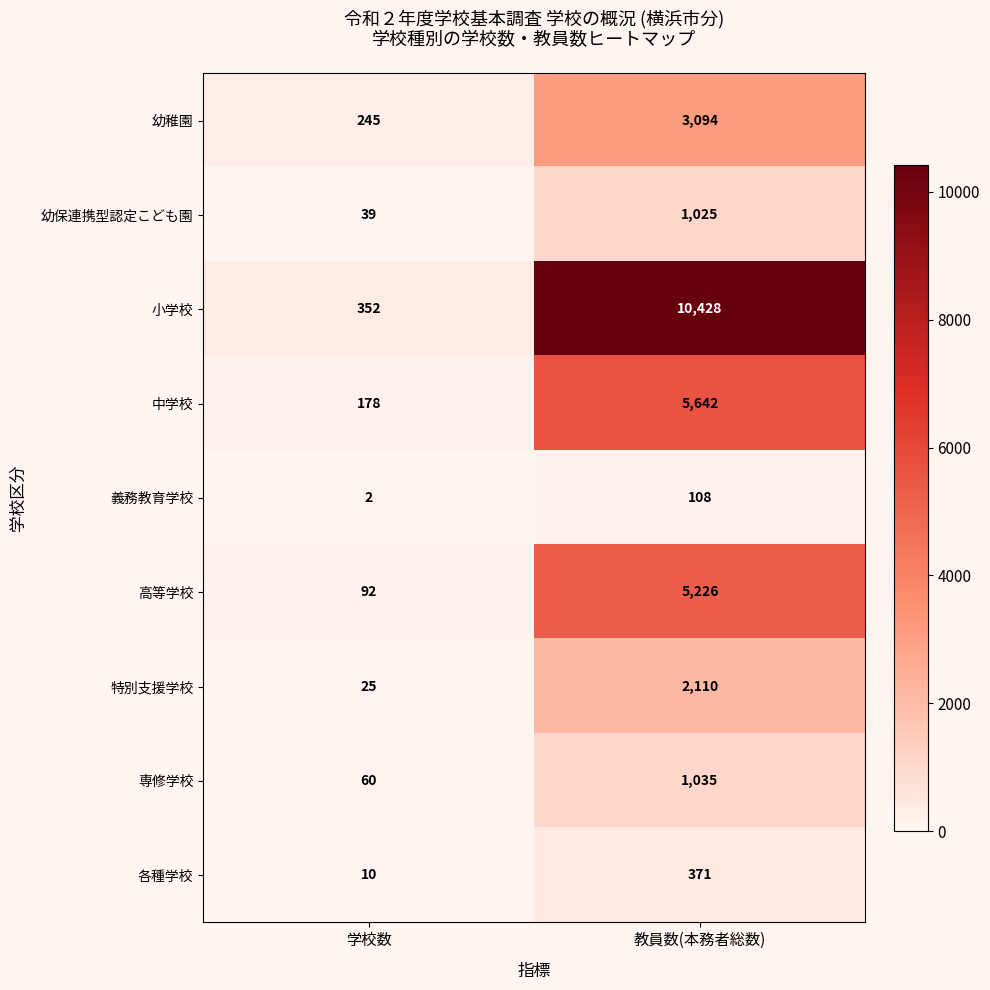

What is the approximate value of 専修学校 at 教員数(本務者総数), to the nearest 10?

1040